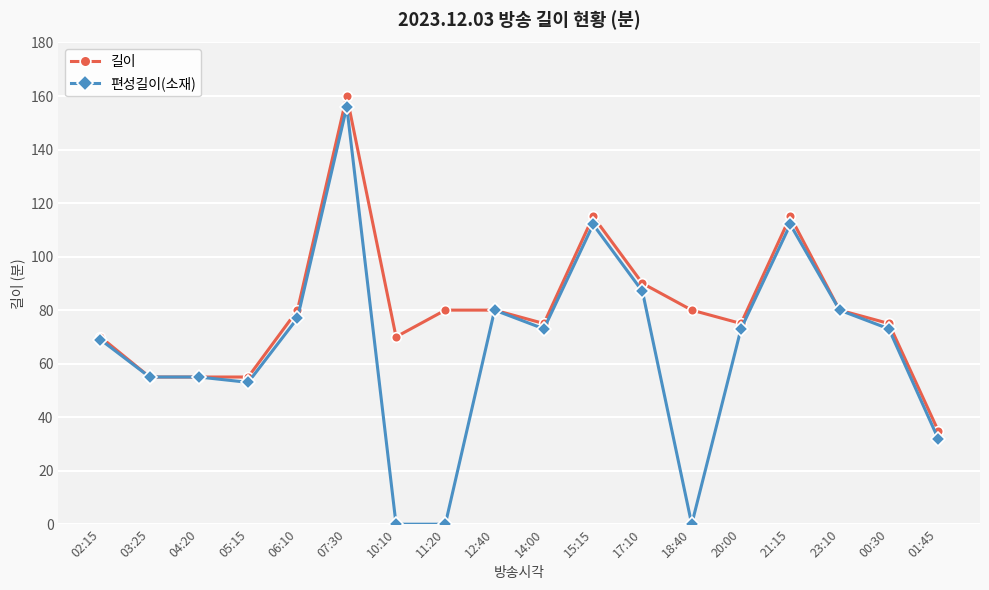

Is this an area chart (filled region under the line)?

No